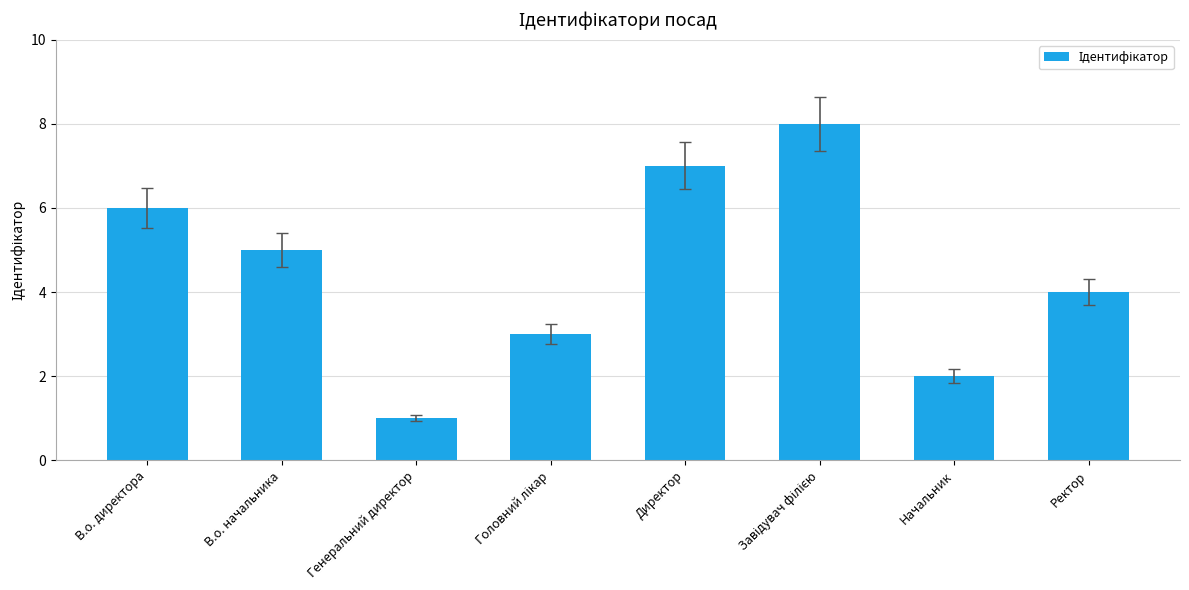

Reading left to right, extract all data points from this chart.

6	5	1	3	7	8	2	4